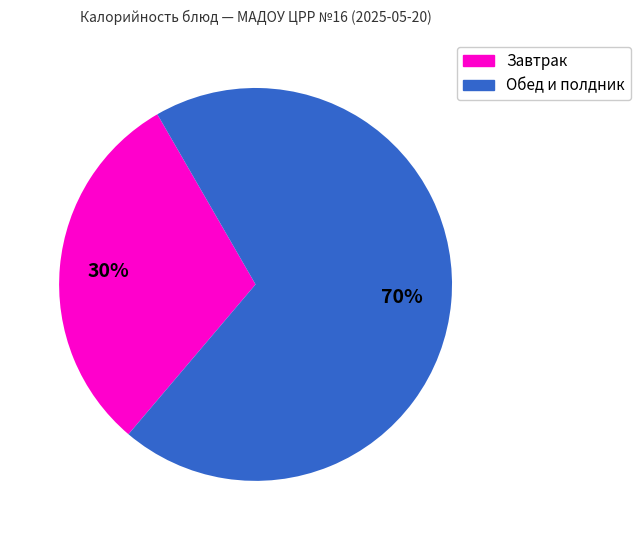

To the nearest percent, what is the average slice percentage?

50%